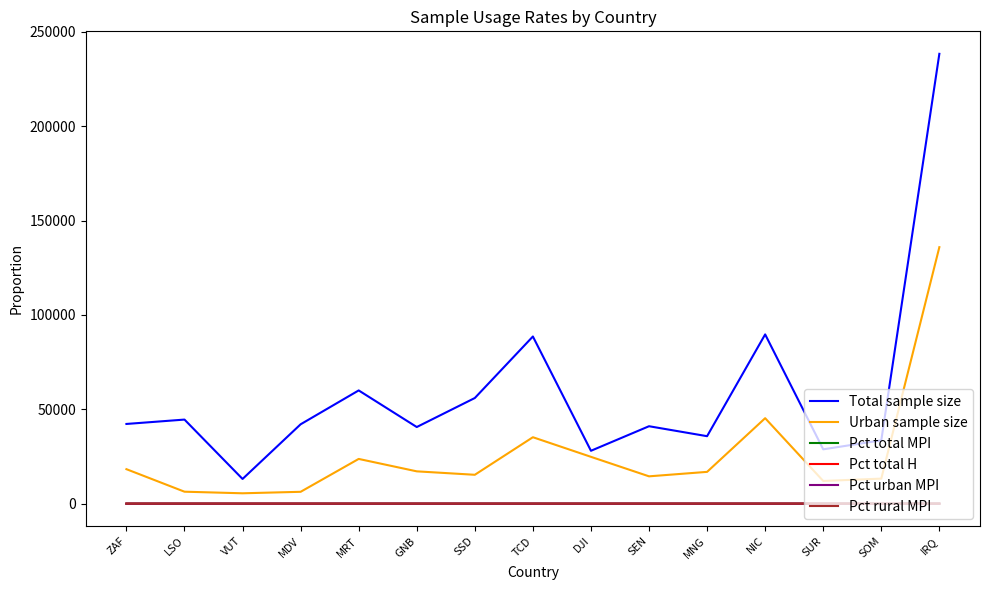

At which category is the sum across all series the highest?

IRQ